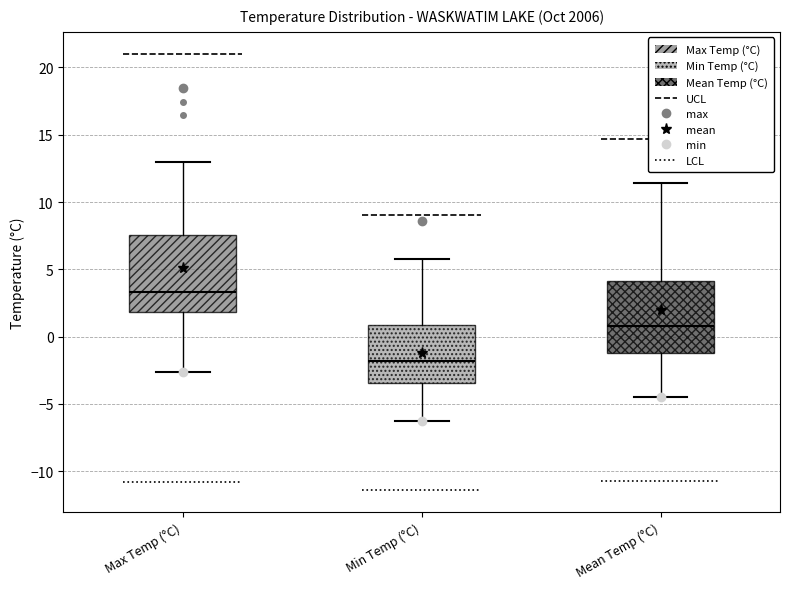

Reading left to right, read every box against the y-axis: the position of its median line, the range the box covers, and the ends of its whiskers. The values are not printed on the chart, so give them approximately, as read against the axis.

Max Temp (°C): median 3.5, box 2.0 to 7.5, whiskers -2.5 to 13.0
Min Temp (°C): median -2.0, box -3.5 to 1.0, whiskers -6.5 to 6.0
Mean Temp (°C): median 1.0, box -1.0 to 4.0, whiskers -4.5 to 11.5